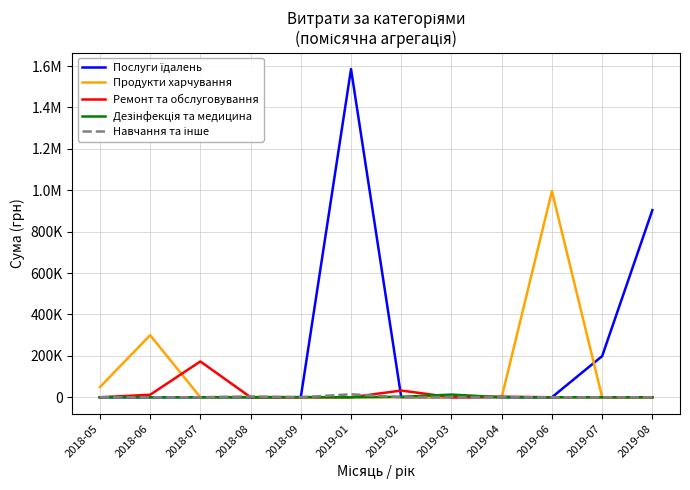

Which series ends up on top after the final intersection of Дезінфекція та медицина and Послуги їдалень?

Дезінфекція та медицина